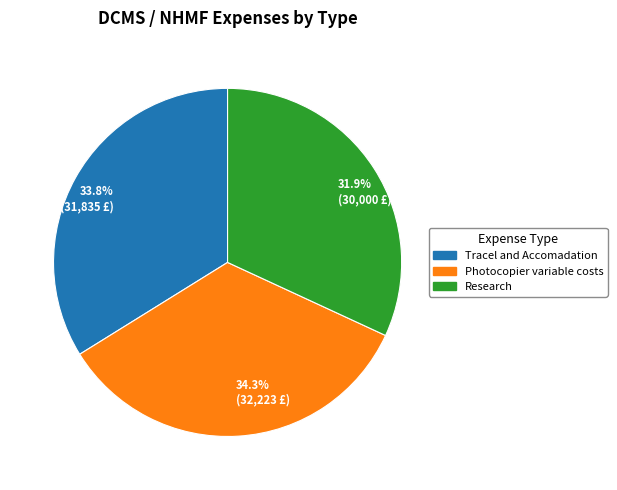

Between 31.9% (30,000 £) and 34.3% (32,223 £), which is larger?

34.3% (32,223 £)